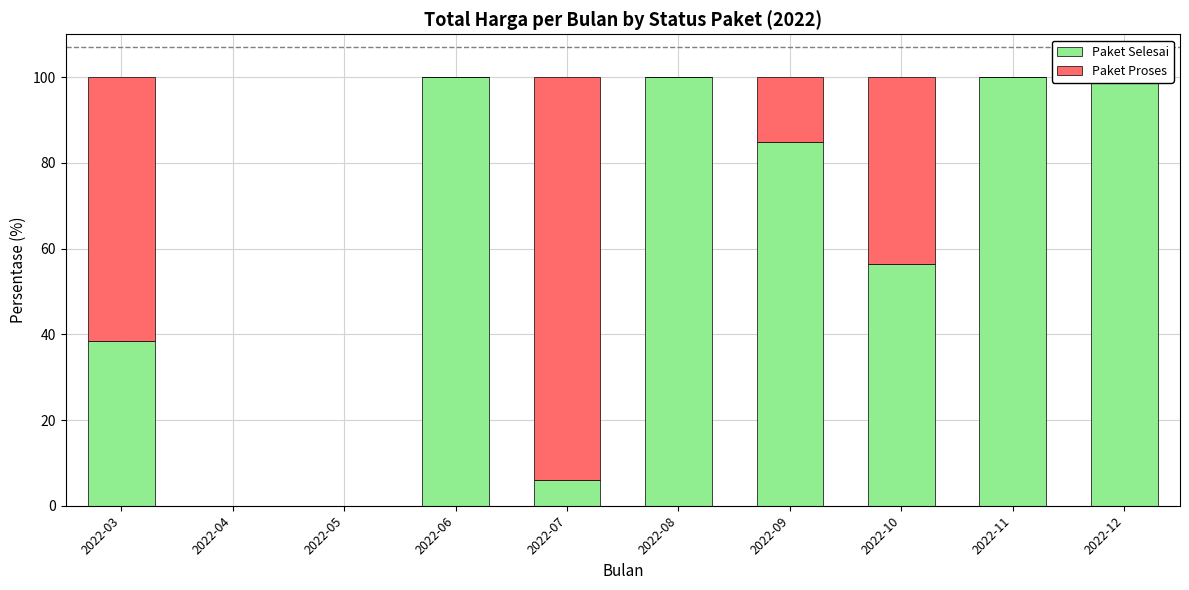

Which category has the lowest value across all series?

2022-04